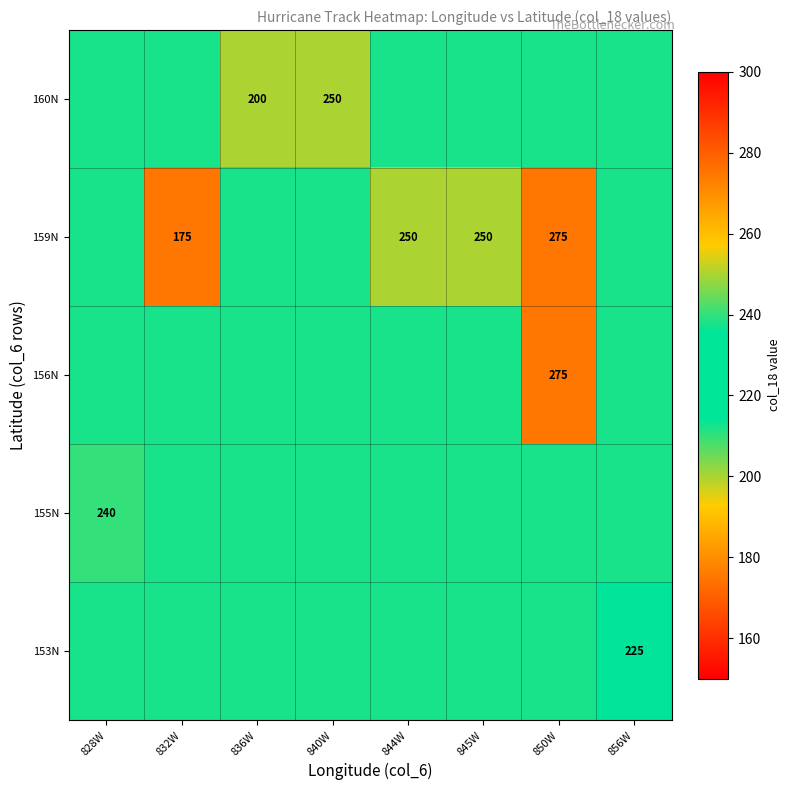

What is the maximum value for 156N?

275.0